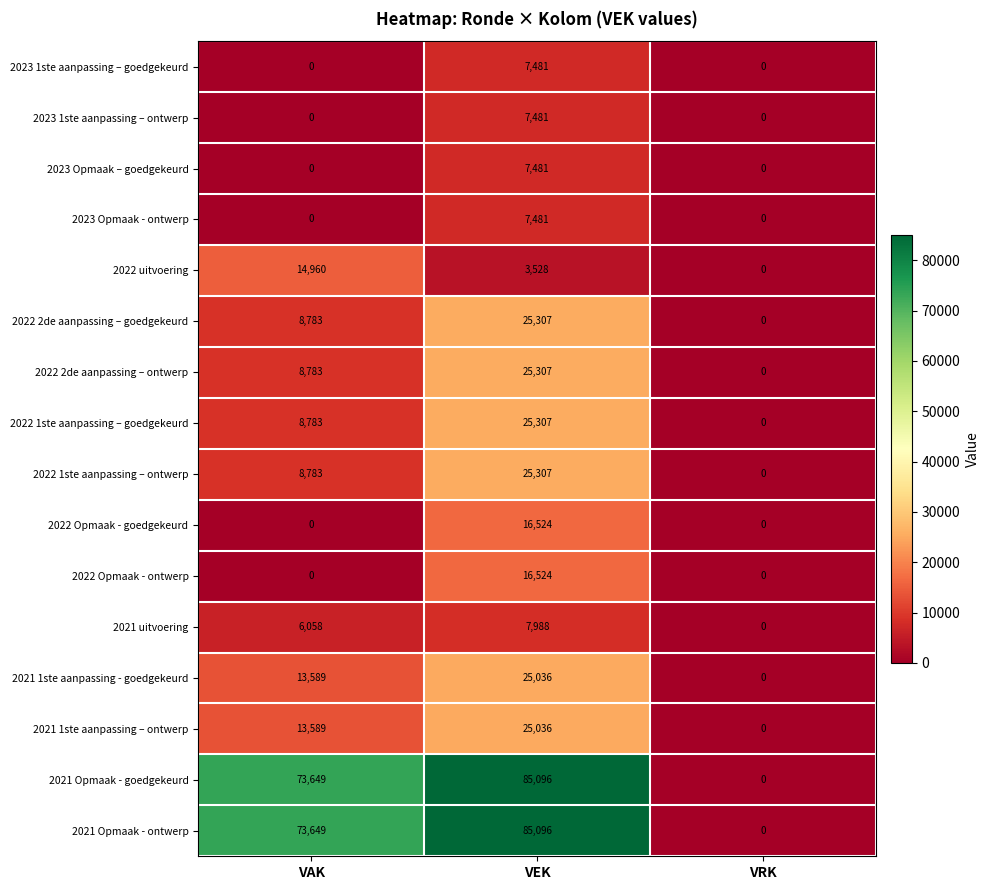

What is the difference between the highest and lowest values at VEK?

81568